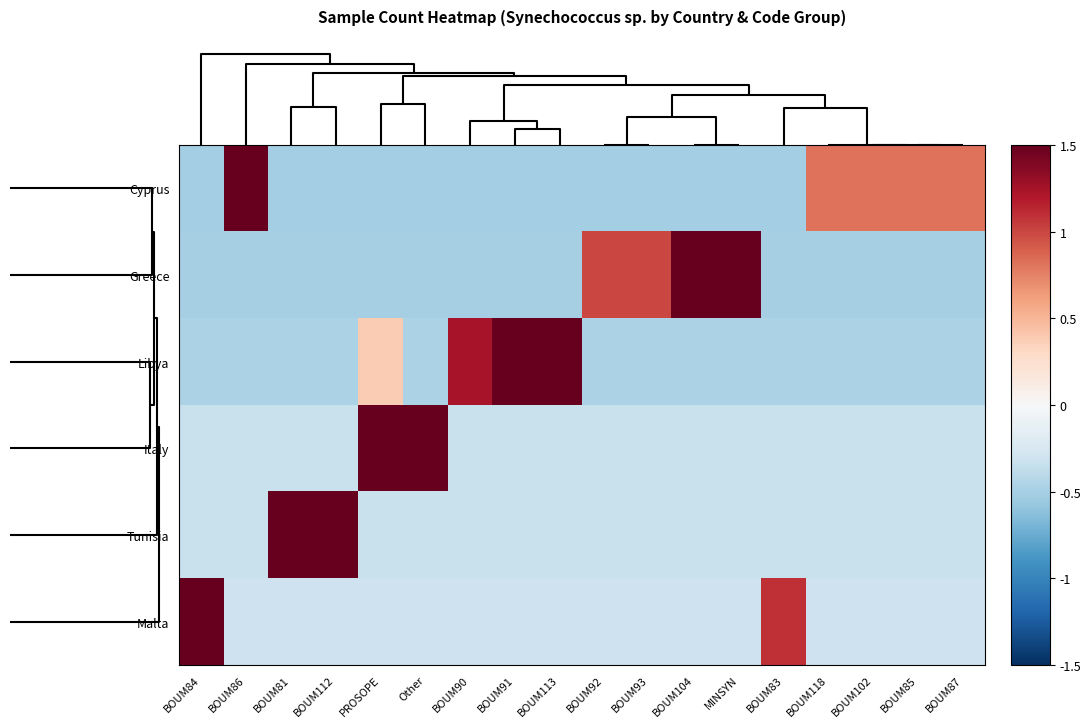

Reading left to right, list all the values displayed in this chart.

Cyprus: BOUM84=-0.5	BOUM86=3.5	BOUM81=-0.5	BOUM112=-0.5	PROSOPE=-0.5	Other=-0.5	BOUM90=-0.5	BOUM91=-0.5	BOUM113=-0.5	BOUM92=-0.5	BOUM93=-0.5	BOUM104=-0.5	MINSYN=-0.5	BOUM83=-0.5	BOUM118=0.8	BOUM102=0.8	BOUM85=0.8	BOUM87=0.8
Greece: BOUM84=-0.5	BOUM86=-0.5	BOUM81=-0.5	BOUM112=-0.5	PROSOPE=-0.5	Other=-0.5	BOUM90=-0.5	BOUM91=-0.5	BOUM113=-0.5	BOUM92=1.0	BOUM93=1.0	BOUM104=2.5	MINSYN=2.5	BOUM83=-0.5	BOUM118=-0.5	BOUM102=-0.5	BOUM85=-0.5	BOUM87=-0.5
Libya: BOUM84=-0.5	BOUM86=-0.5	BOUM81=-0.5	BOUM112=-0.5	PROSOPE=0.4	Other=-0.5	BOUM90=1.2	BOUM91=3.0	BOUM113=2.1	BOUM92=-0.5	BOUM93=-0.5	BOUM104=-0.5	MINSYN=-0.5	BOUM83=-0.5	BOUM118=-0.5	BOUM102=-0.5	BOUM85=-0.5	BOUM87=-0.5
Italy: BOUM84=-0.3	BOUM86=-0.3	BOUM81=-0.3	BOUM112=-0.3	PROSOPE=1.7	Other=3.7	BOUM90=-0.3	BOUM91=-0.3	BOUM113=-0.3	BOUM92=-0.3	BOUM93=-0.3	BOUM104=-0.3	MINSYN=-0.3	BOUM83=-0.3	BOUM118=-0.3	BOUM102=-0.3	BOUM85=-0.3	BOUM87=-0.3
Tunisia: BOUM84=-0.3	BOUM86=-0.3	BOUM81=1.7	BOUM112=3.7	PROSOPE=-0.3	Other=-0.3	BOUM90=-0.3	BOUM91=-0.3	BOUM113=-0.3	BOUM92=-0.3	BOUM93=-0.3	BOUM104=-0.3	MINSYN=-0.3	BOUM83=-0.3	BOUM118=-0.3	BOUM102=-0.3	BOUM85=-0.3	BOUM87=-0.3
Malta: BOUM84=3.9	BOUM86=-0.3	BOUM81=-0.3	BOUM112=-0.3	PROSOPE=-0.3	Other=-0.3	BOUM90=-0.3	BOUM91=-0.3	BOUM113=-0.3	BOUM92=-0.3	BOUM93=-0.3	BOUM104=-0.3	MINSYN=-0.3	BOUM83=1.1	BOUM118=-0.3	BOUM102=-0.3	BOUM85=-0.3	BOUM87=-0.3